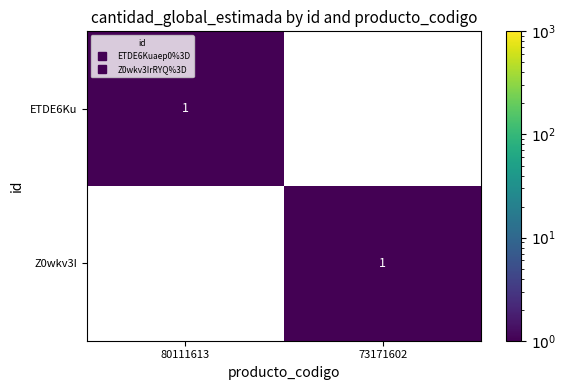

Reading left to right, extract all data points from this chart.

ETDE6Ku: 80111613=1	73171602=0
Z0wkv3I: 80111613=0	73171602=1